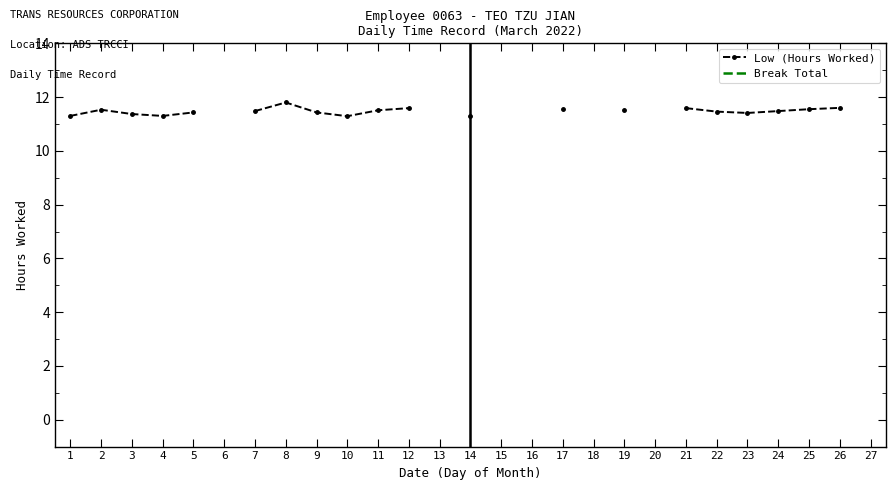

Rank the series by their maximum value, from lowest to highest.

Low (Hours Worked), Break Total